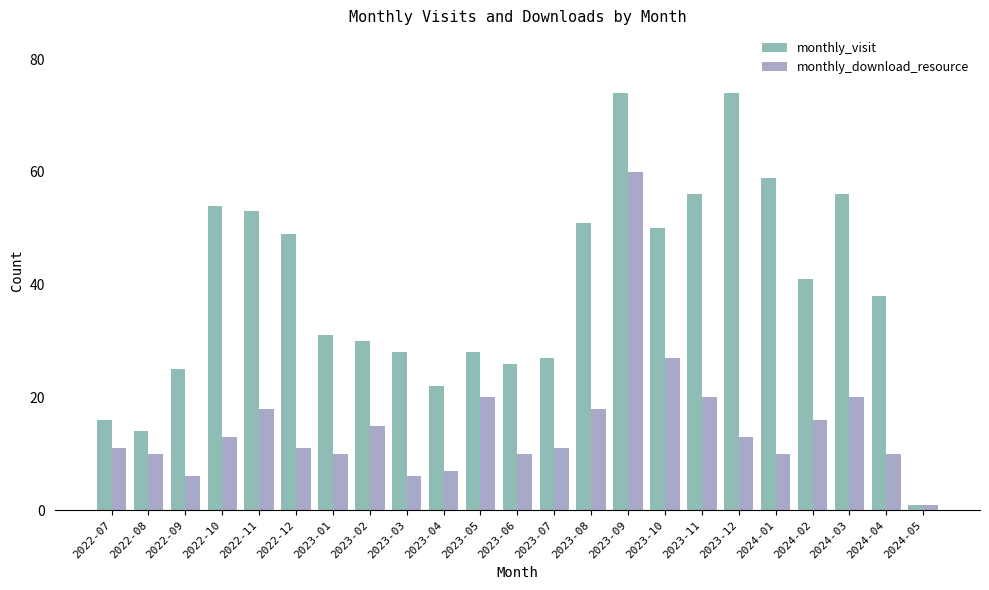

Which series has the largest range (max minus min)?

monthly_visit